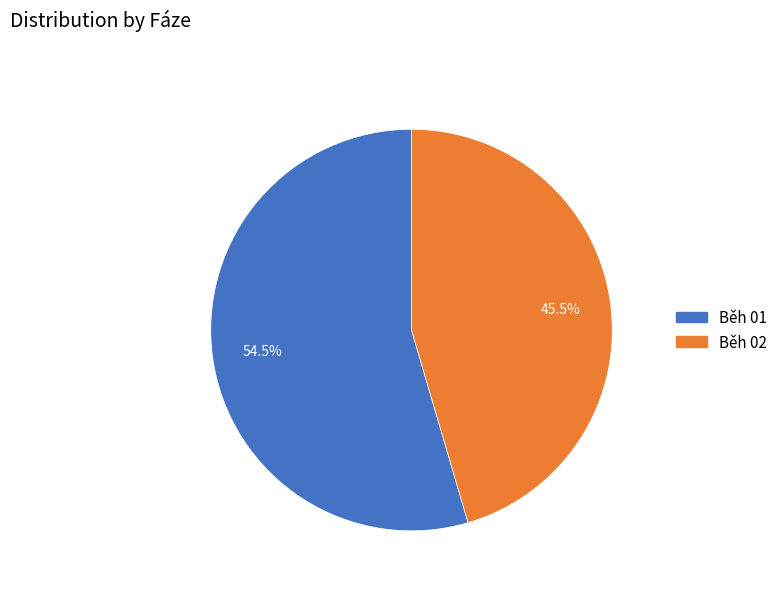

Which slice is the largest?

Běh 01